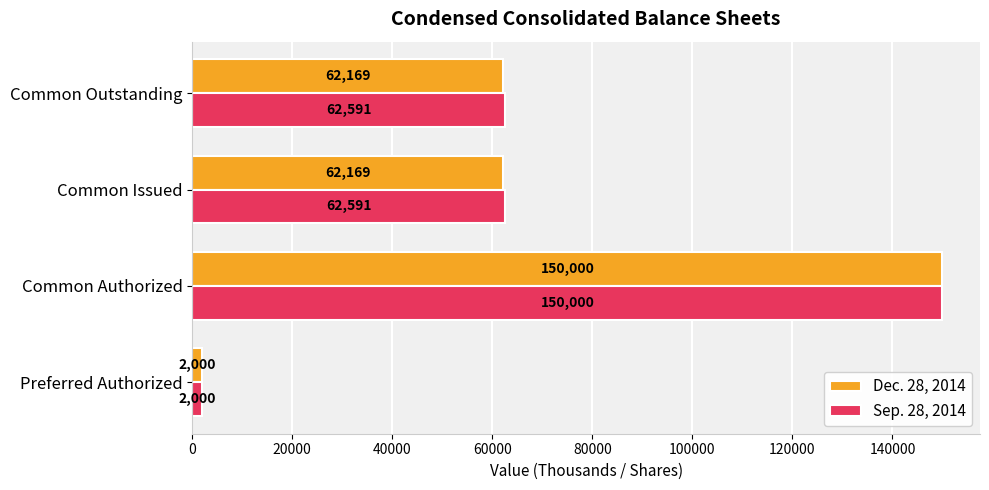

What is the approximate value of Sep. 28, 2014 at Preferred Authorized, to the nearest 50?

2000